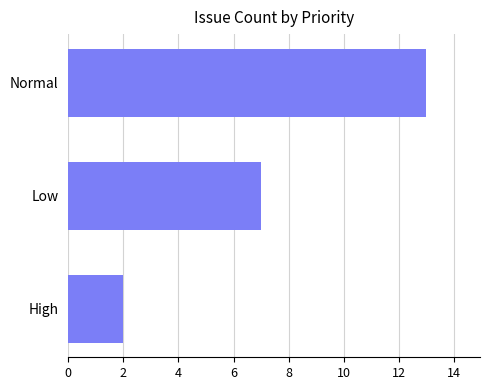

Which has a higher value, High or Normal?

Normal